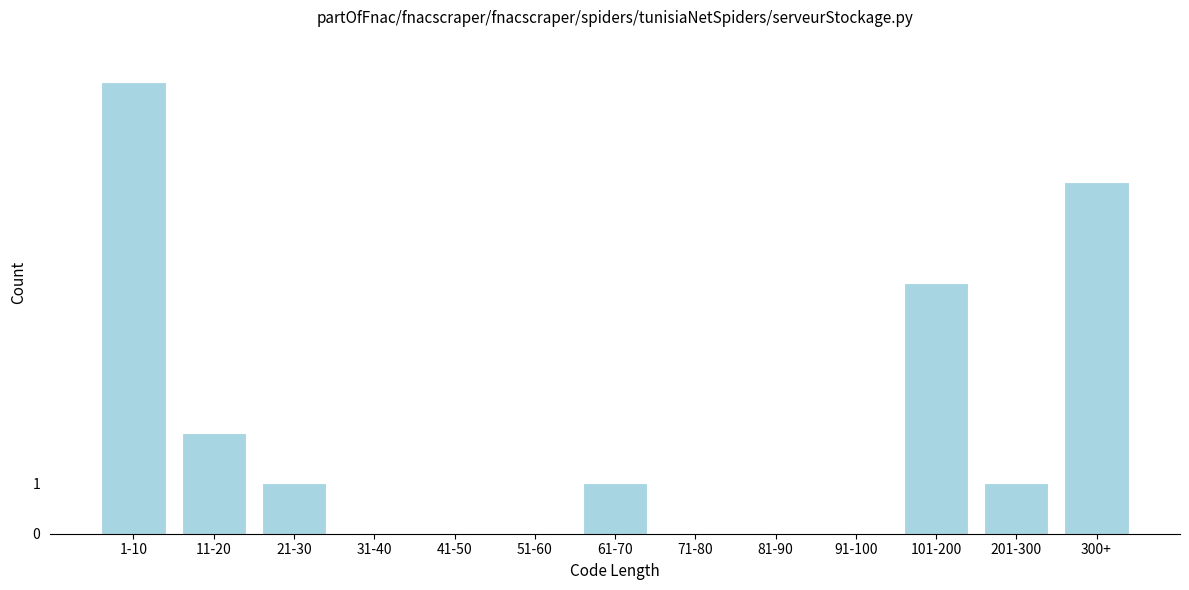

Reading right to left, list all the values displayed in this chart.

300+=7	201-300=1	101-200=5	91-100=0	81-90=0	71-80=0	61-70=1	51-60=0	41-50=0	31-40=0	21-30=1	11-20=2	1-10=9